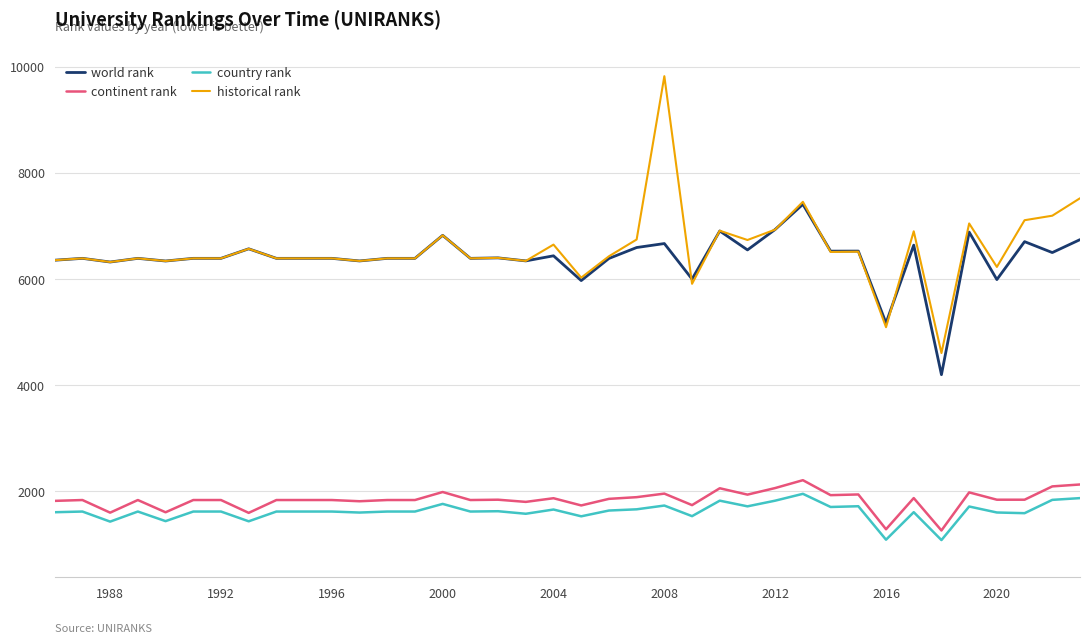

Is this an area chart (filled region under the line)?

No